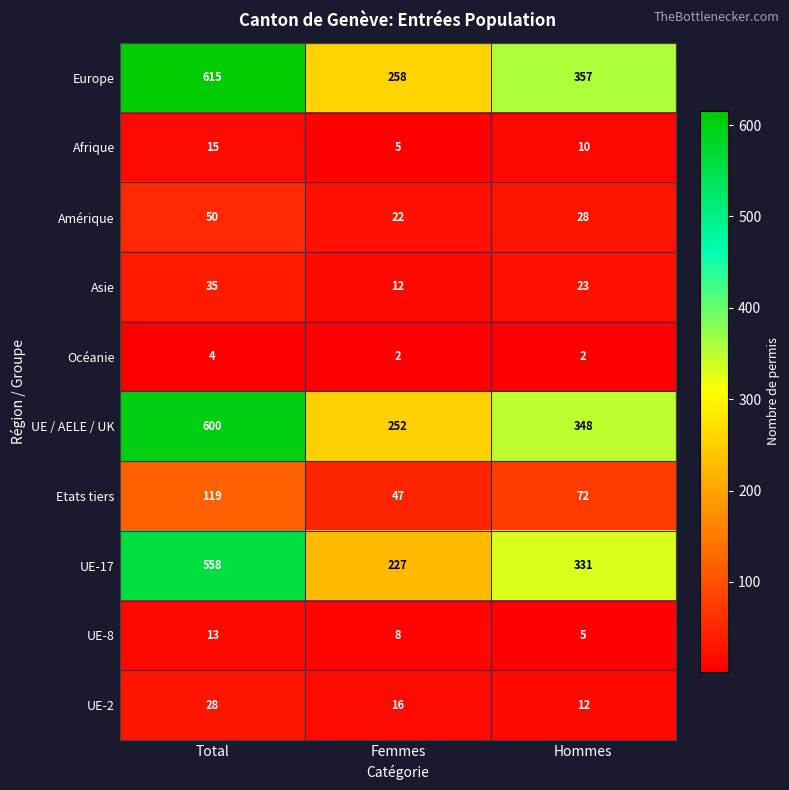

Count the number of data series in this chart.

10